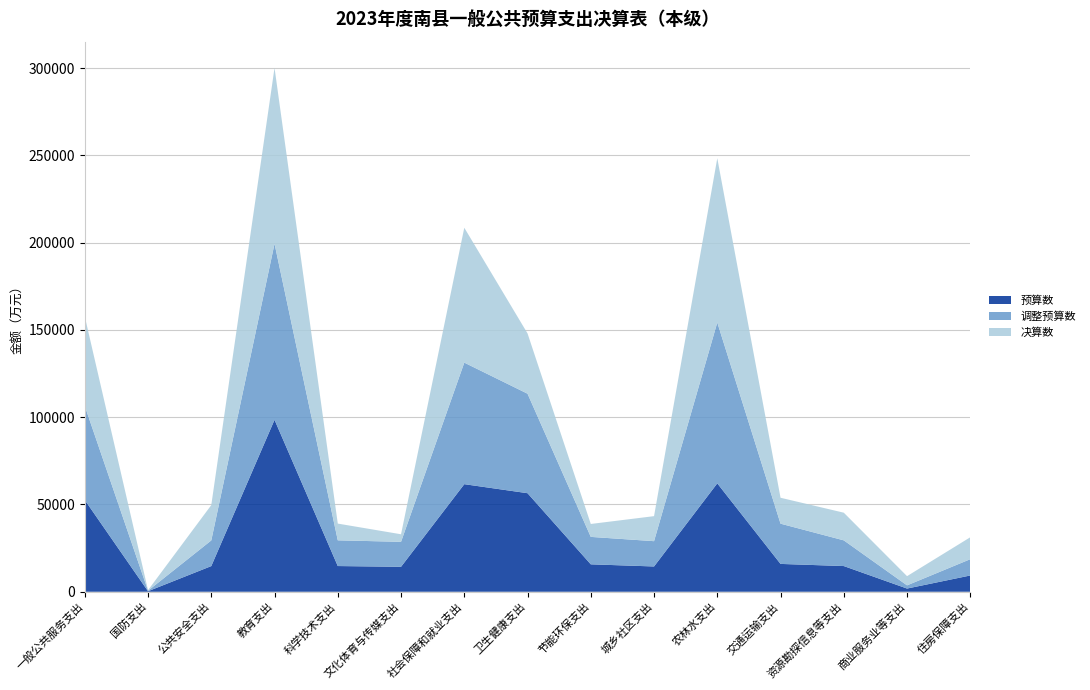

True or false: 预算数 has a value of 25678 at 节能环保支出.

False